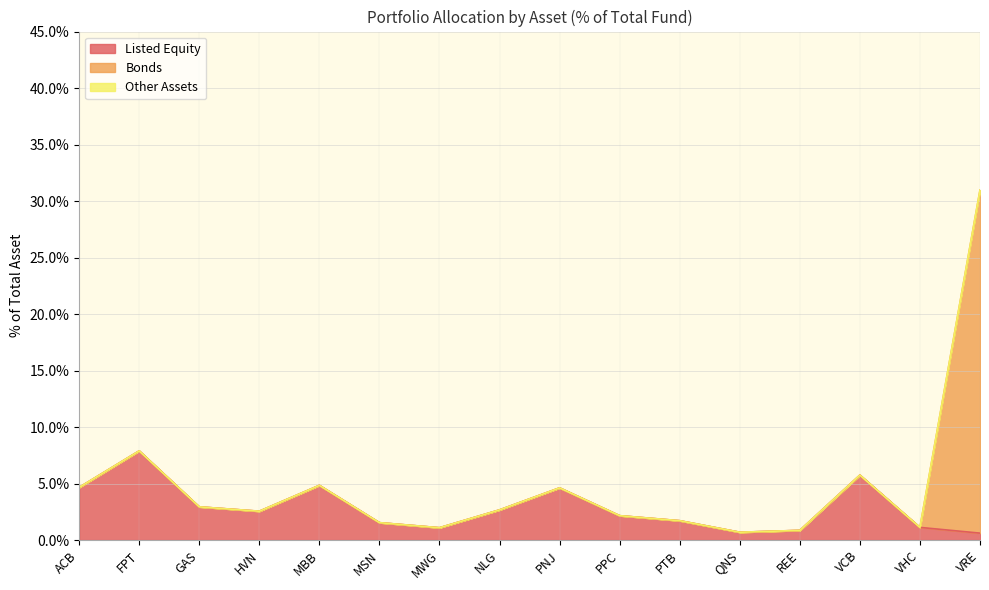

At which label does Listed Equity reach its peak?

FPT